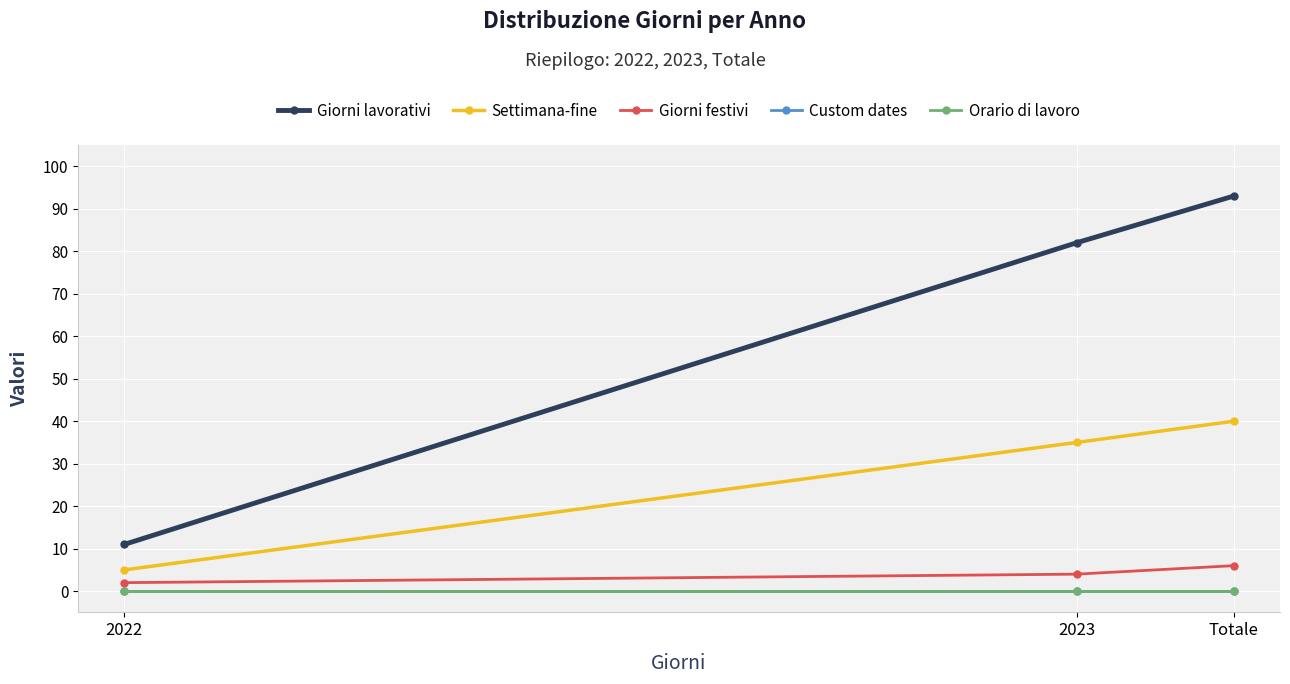

Is this an area chart (filled region under the line)?

No